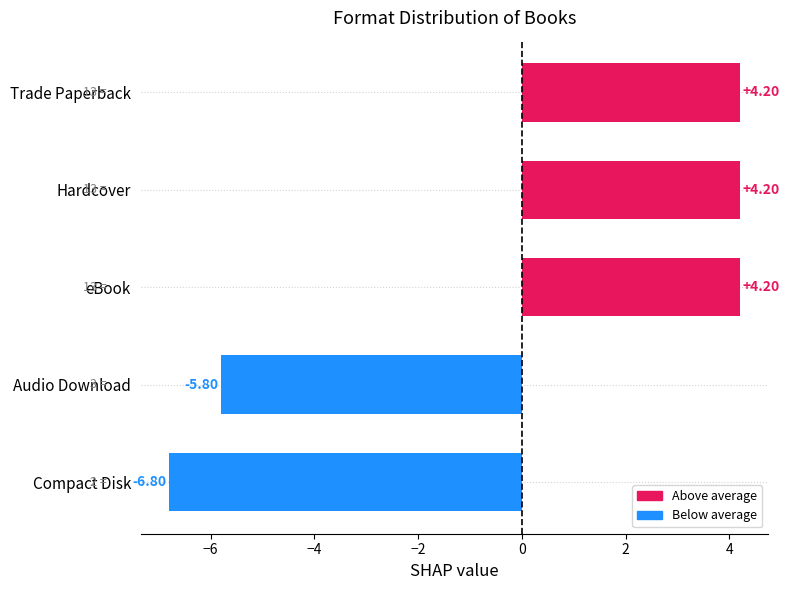

What is the label of the 1st bar from the bottom?

Compact Disk